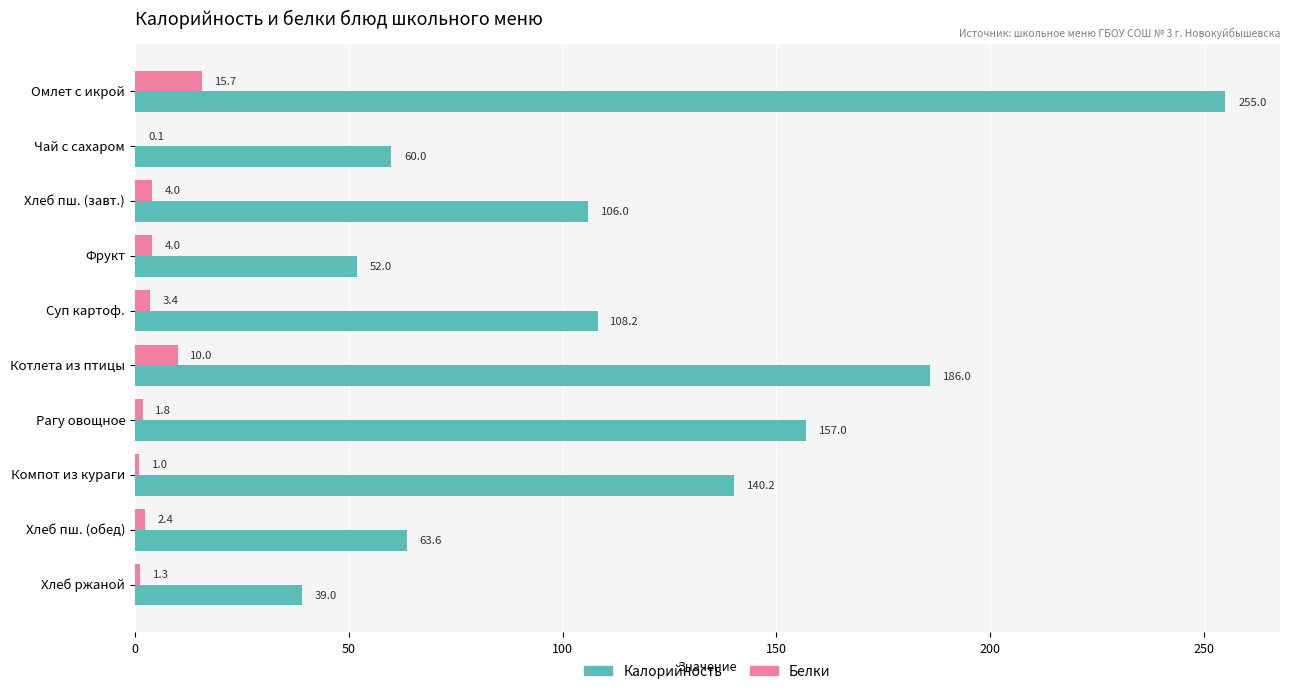

What is the average value of the Калорийность series?

116.7